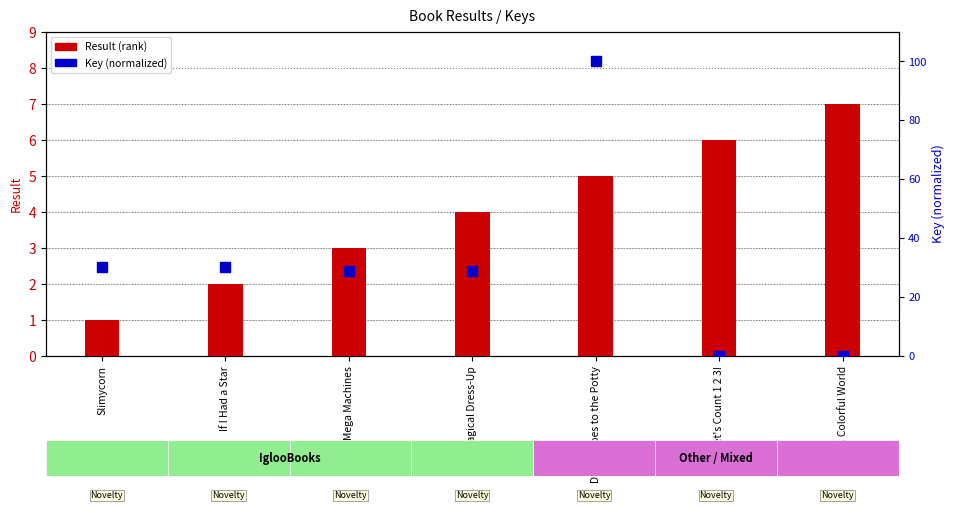

At how many categories does at least one series exceed 38?

1